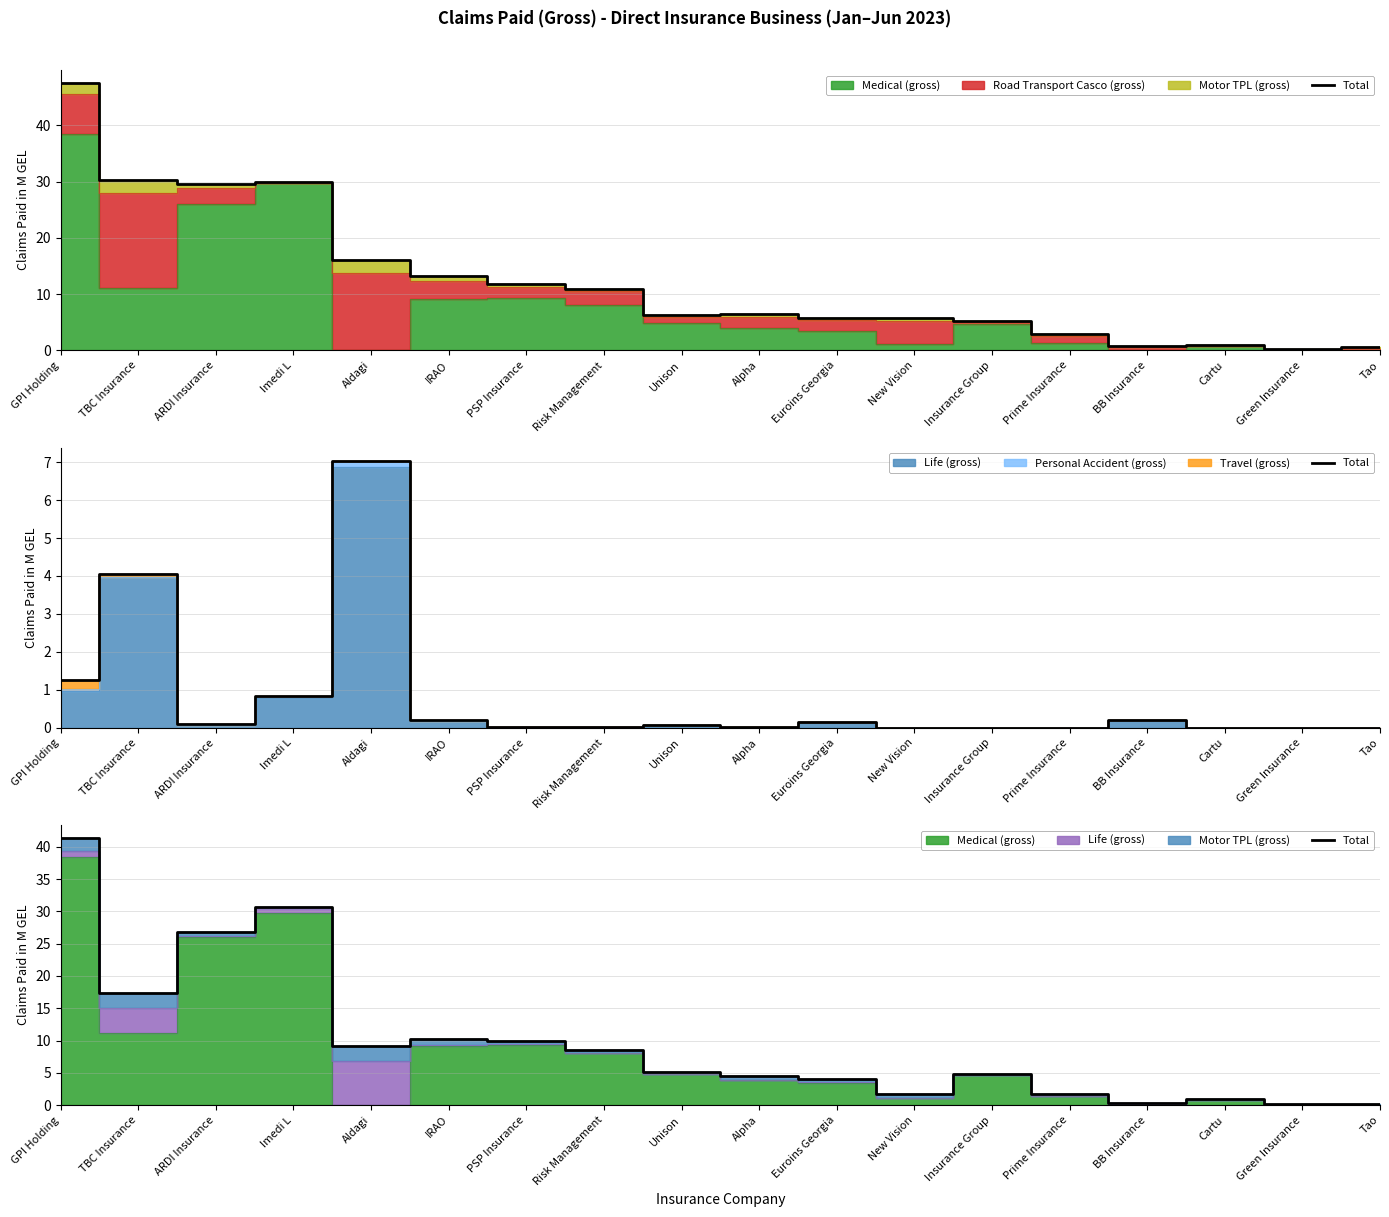

The value at Green Insurance is 0.0. True or false?

False